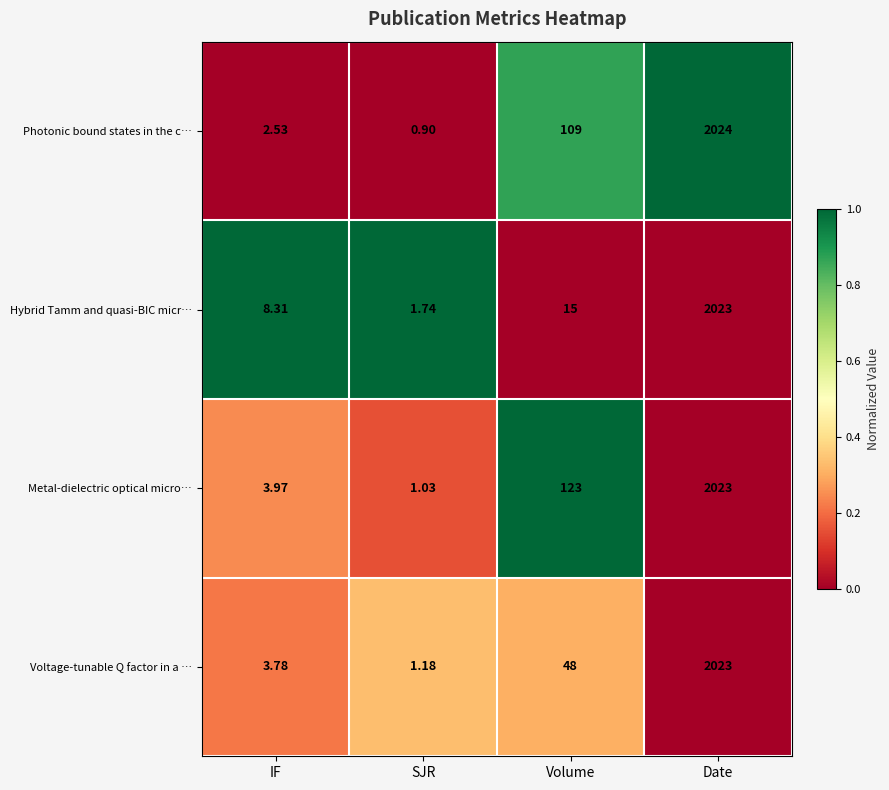

Rank the categories by Voltage-tunable Q factor in a … value from lowest to highest.

SJR, IF, Volume, Date